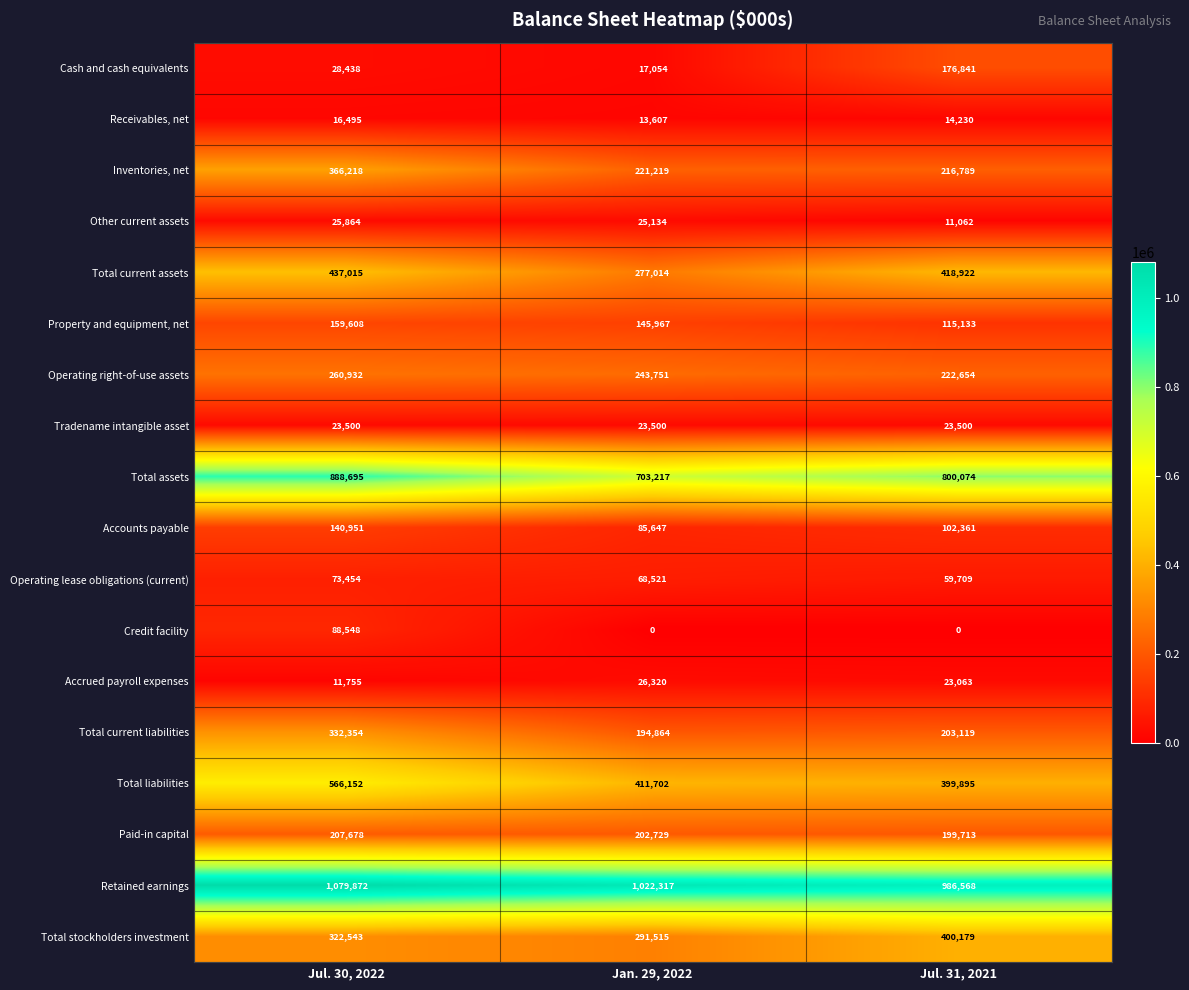

True or false: Total current liabilities has a value of 203119 at Jul. 31, 2021.

True